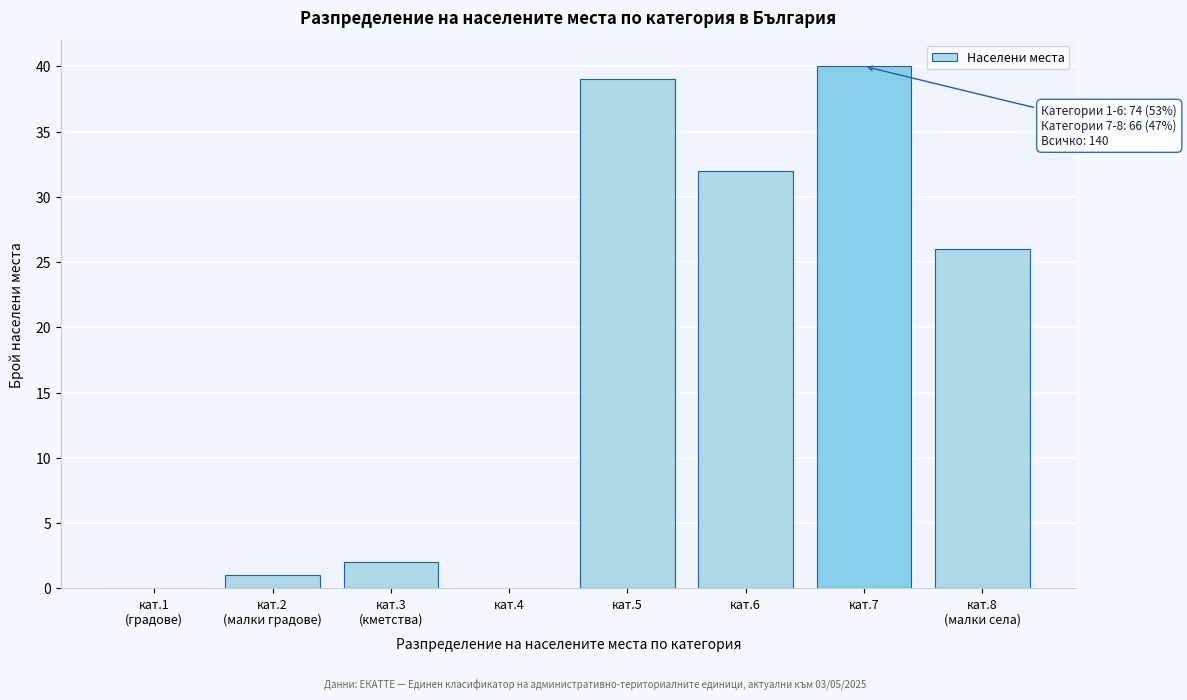

Which label corresponds to the largest value in the chart?

кат.7